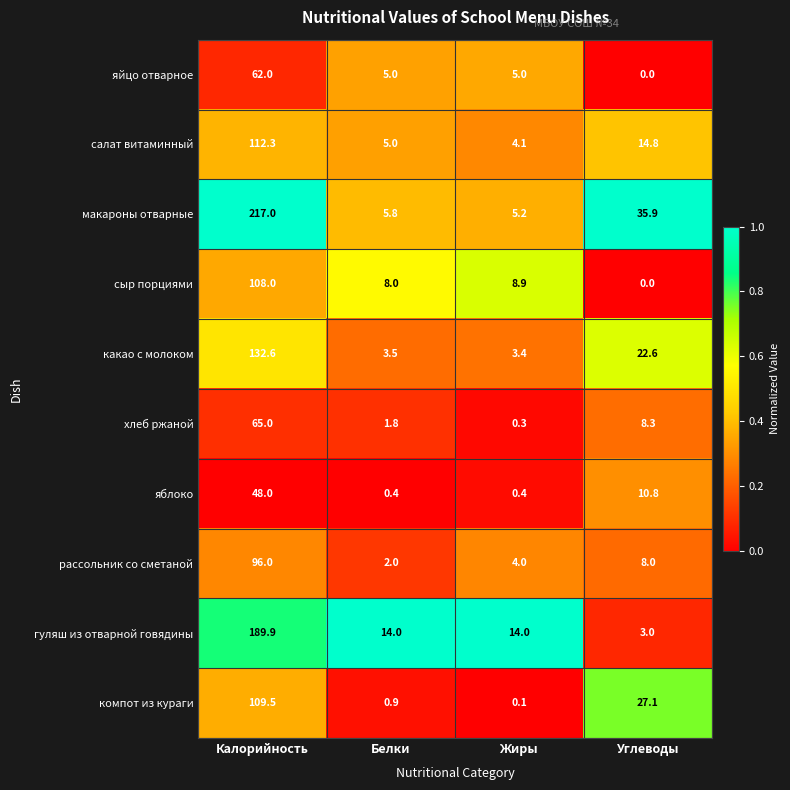

Which label corresponds to the smallest value in the chart?

Углеводы